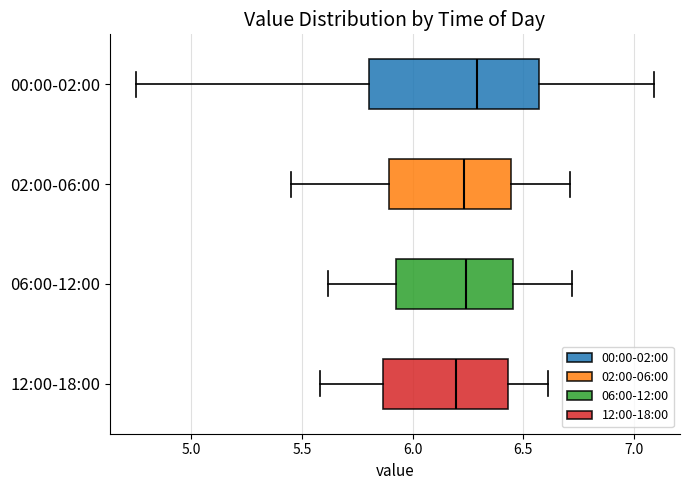

Reading bottom to top, read every box against the x-axis: the position of its median line, the range the box covers, and the ends of its whiskers. The values are not printed on the chart, so give them approximately, as read against the axis.

12:00-18:00: median 6.20, box 5.85 to 6.45, whiskers 5.60 to 6.60
06:00-12:00: median 6.25, box 5.95 to 6.45, whiskers 5.60 to 6.70
02:00-06:00: median 6.25, box 5.90 to 6.45, whiskers 5.45 to 6.70
00:00-02:00: median 6.30, box 5.80 to 6.55, whiskers 4.75 to 7.10